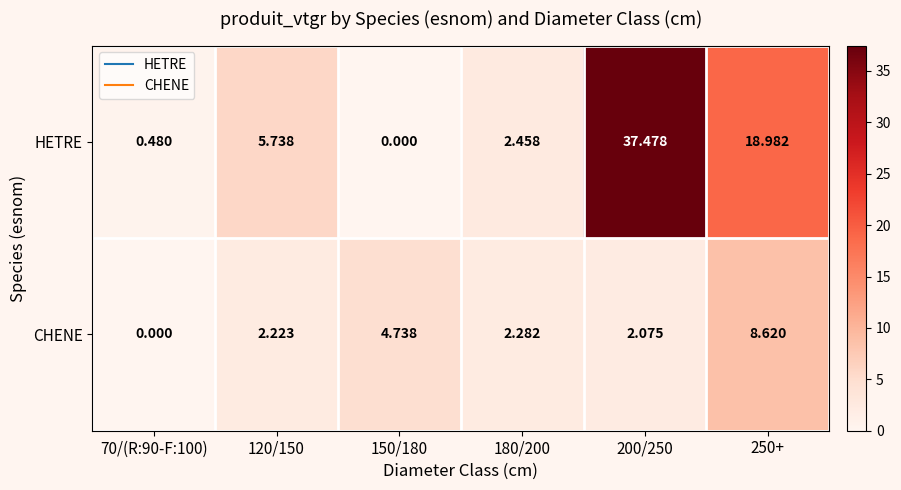

Which series has the largest range (max minus min)?

HETRE